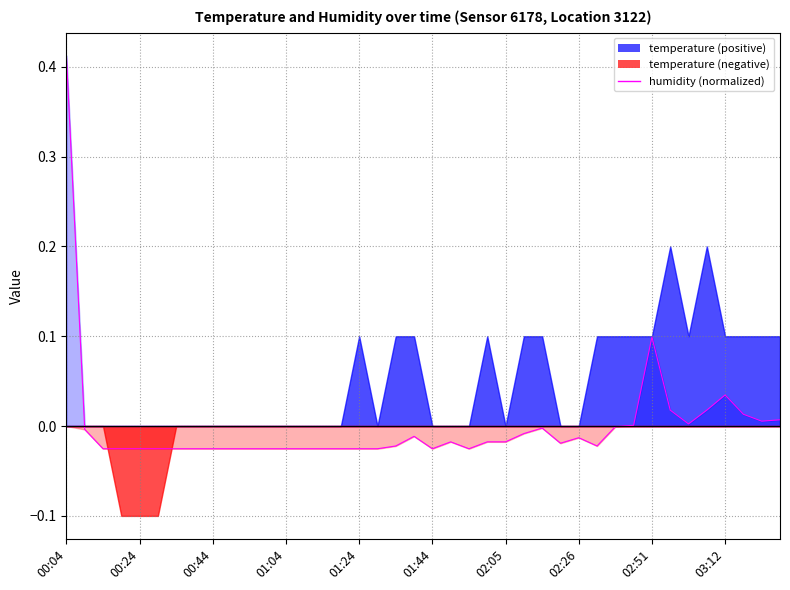

What is the greatest value displayed?

0.4